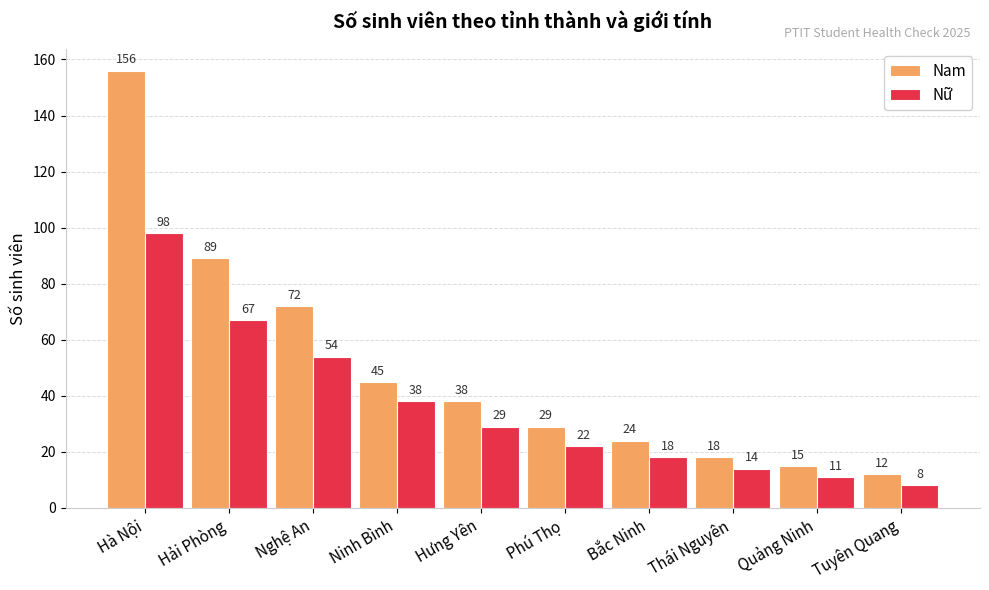

How many bars are there in total?

20